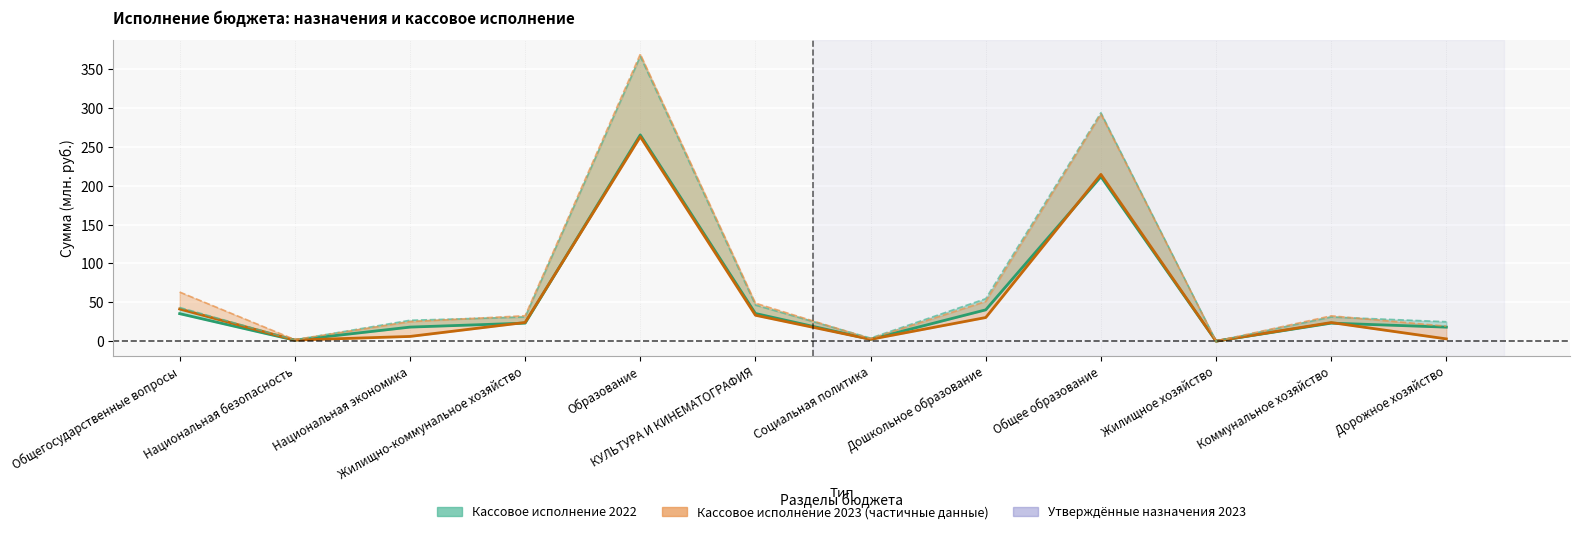

What is the label of the 7th point from the left?

Социальная политика